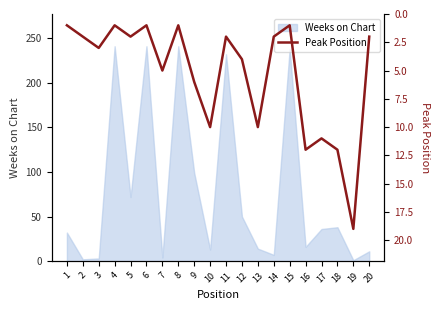

What is the smallest value displayed?

1